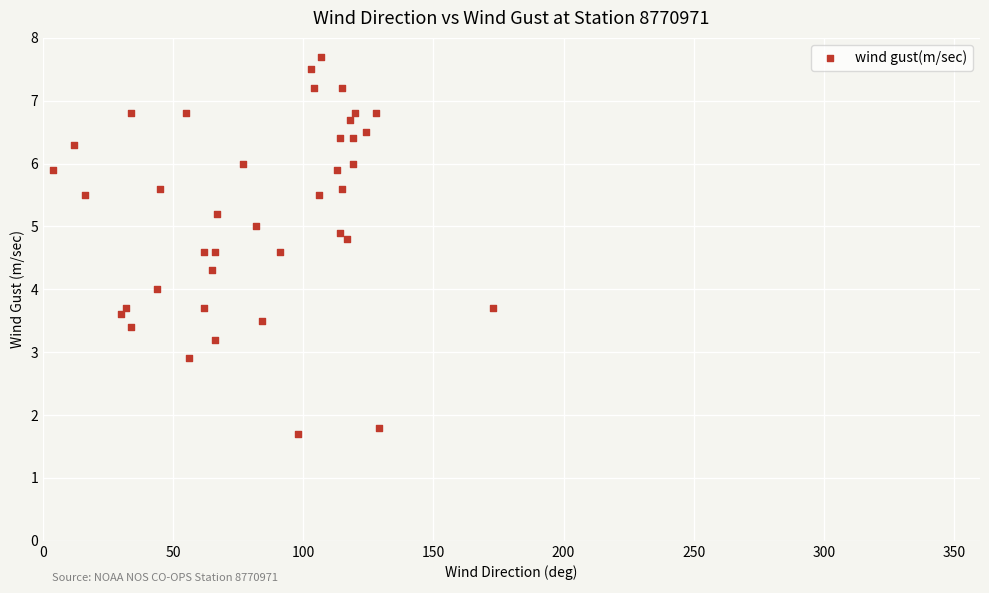

What is the range of X values (max minus min)?

169.0